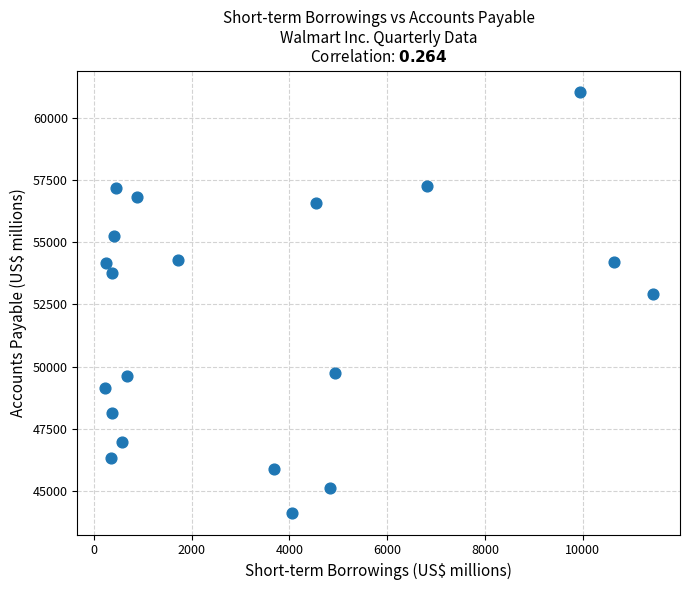

What Y value in the scatter plot is closest to 52572?

52926